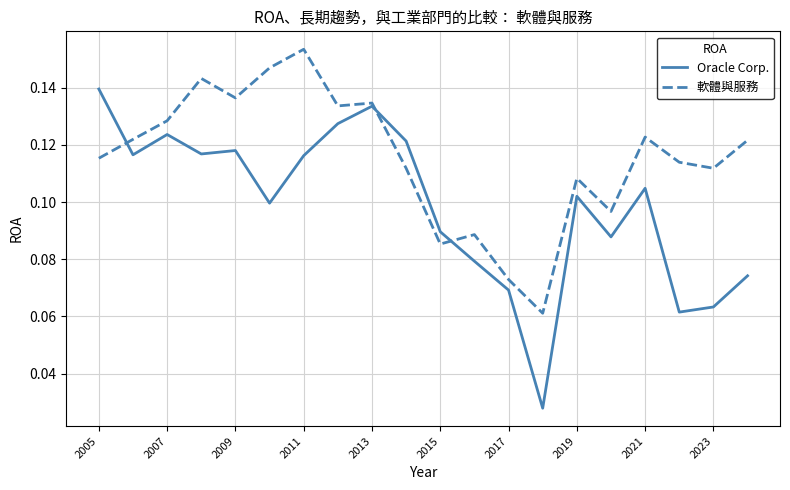

Is this an area chart (filled region under the line)?

No